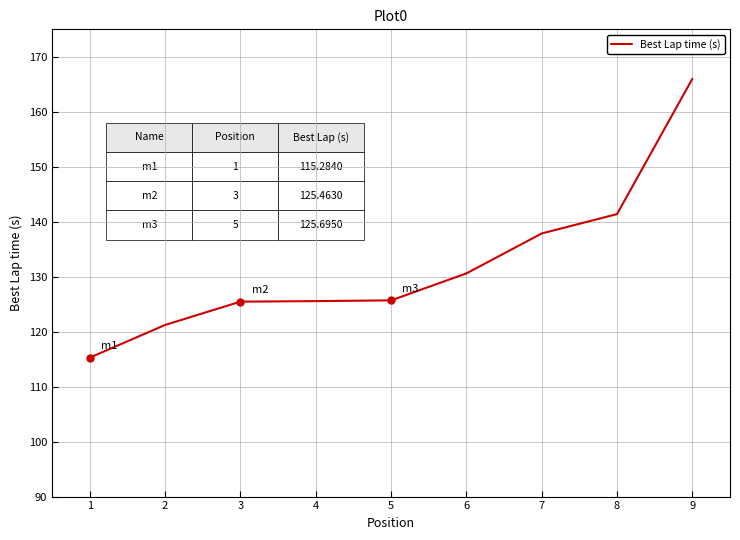

What value does the data have at 4?

125.6